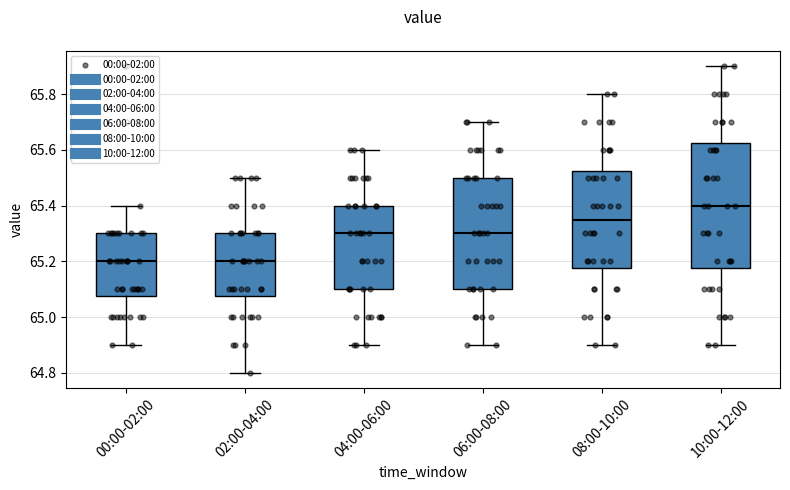

Where is the upper edge of the box for 04:00-06:00 on the y-axis? The values are not printed on the chart, so give them approximately, as read against the axis.

65.40